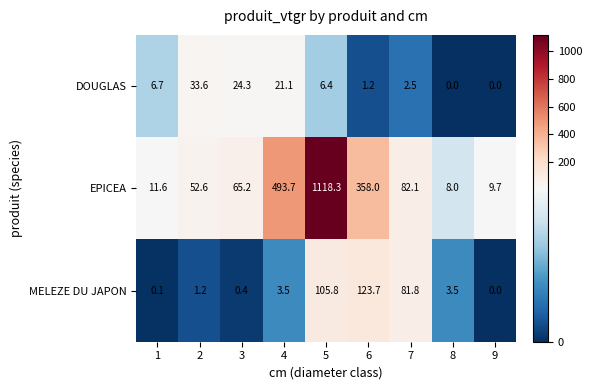

What is the difference between the DOUGLAS values at 8 and 3?

24.3